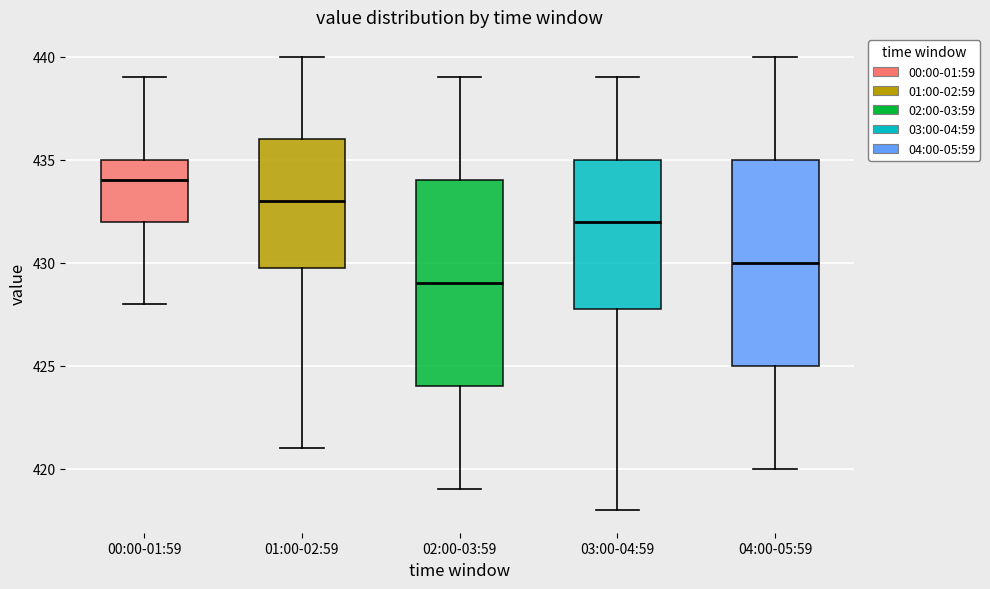

Which box's median line is the highest?

00:00-01:59